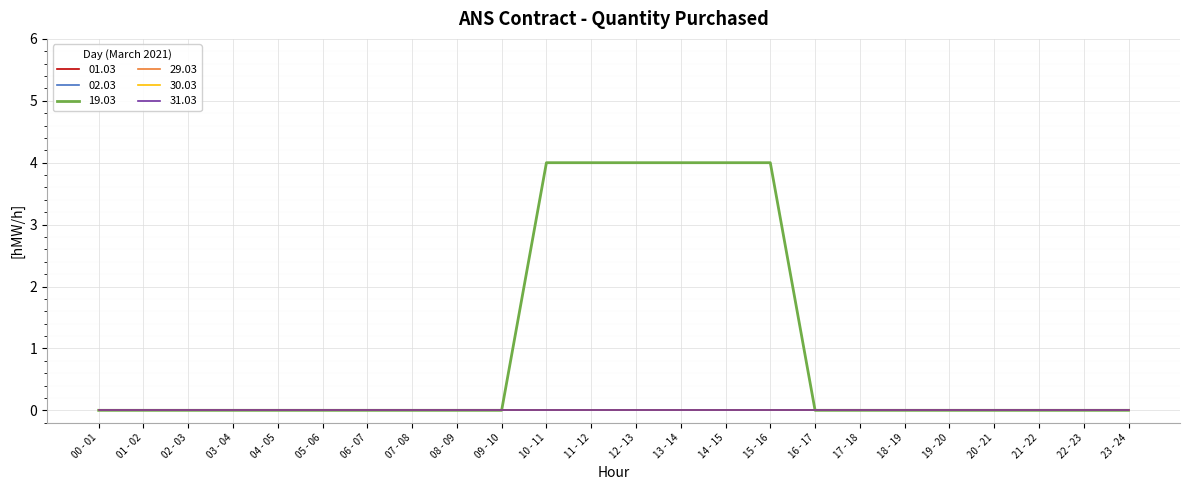

Which series has the largest total across all categories?

19.03